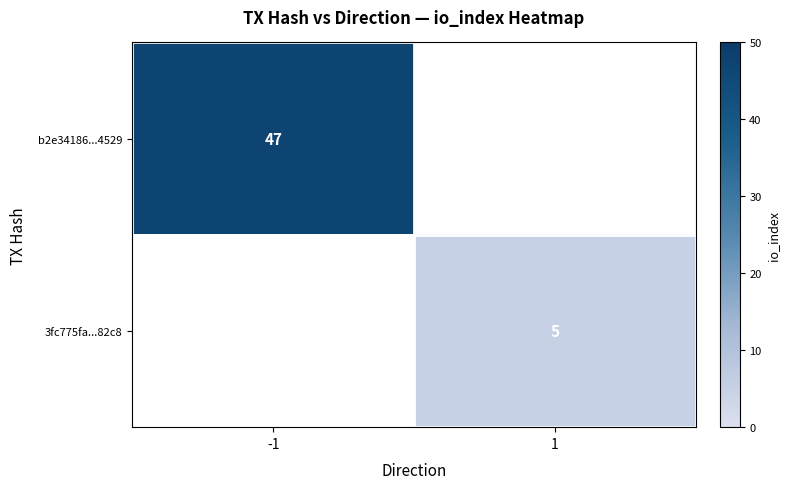

Between 1 and -1, which is larger?

-1